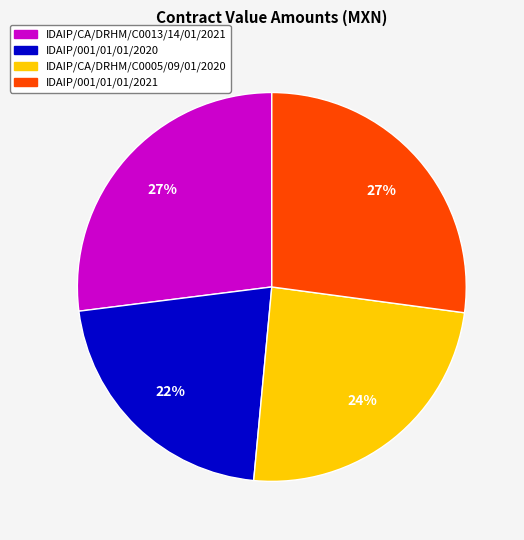

To the nearest percent, what is the difference between the IDAIP/001/01/01/2020 and IDAIP/CA/DRHM/C0013/14/01/2021 slice percentages?

5%